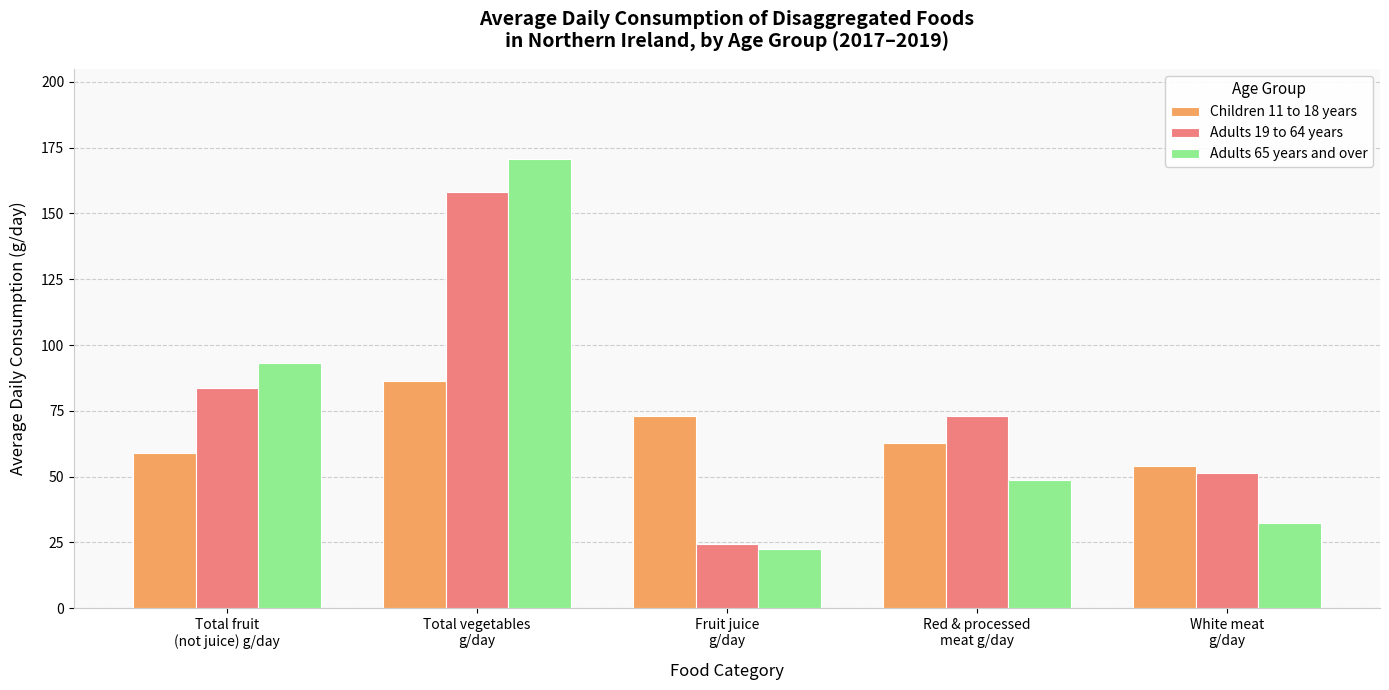

Does the chart contain any negative values?

No